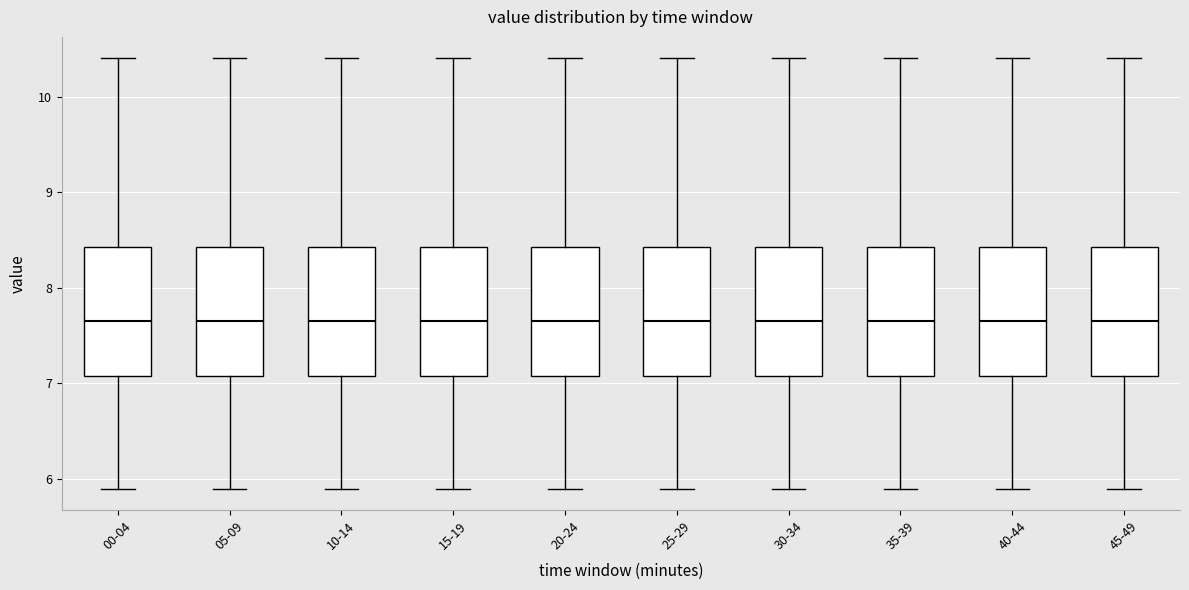

Reading left to right, transcribe this box plot: for each box, give where its median line is, the range the box spans, and where its two whiskers end, as read against the y-axis. The values are not printed on the chart, so give them approximately, as read against the axis.

00-04: median 7.7, box 7.1 to 8.4, whiskers 5.9 to 10.4
05-09: median 7.7, box 7.1 to 8.4, whiskers 5.9 to 10.4
10-14: median 7.7, box 7.1 to 8.4, whiskers 5.9 to 10.4
15-19: median 7.7, box 7.1 to 8.4, whiskers 5.9 to 10.4
20-24: median 7.7, box 7.1 to 8.4, whiskers 5.9 to 10.4
25-29: median 7.7, box 7.1 to 8.4, whiskers 5.9 to 10.4
30-34: median 7.7, box 7.1 to 8.4, whiskers 5.9 to 10.4
35-39: median 7.7, box 7.1 to 8.4, whiskers 5.9 to 10.4
40-44: median 7.7, box 7.1 to 8.4, whiskers 5.9 to 10.4
45-49: median 7.7, box 7.1 to 8.4, whiskers 5.9 to 10.4